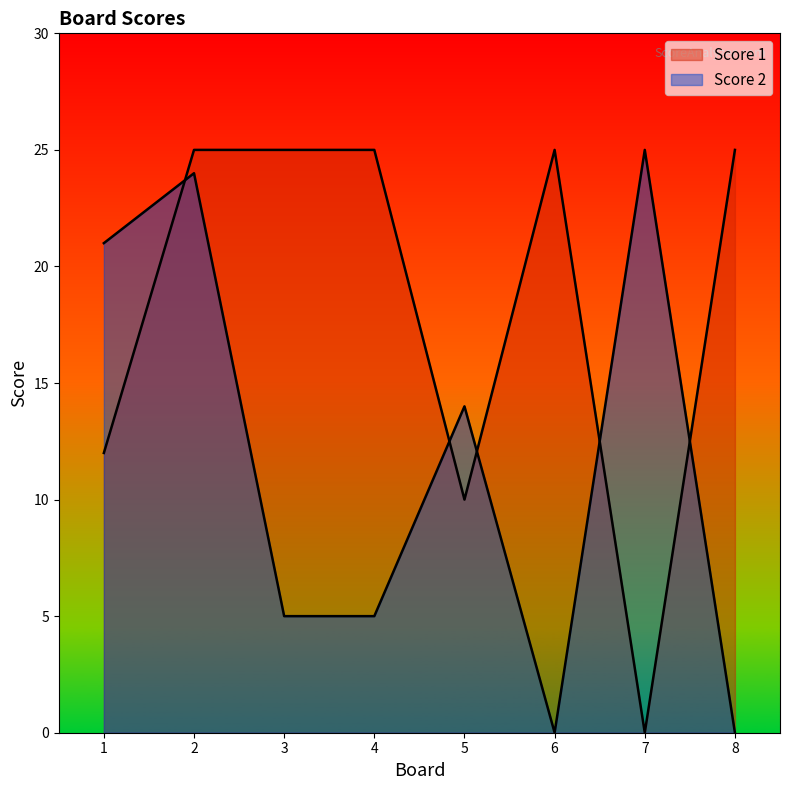

Is the value of Score 1 at 3 greater than the value of Score 2 at 1?

Yes